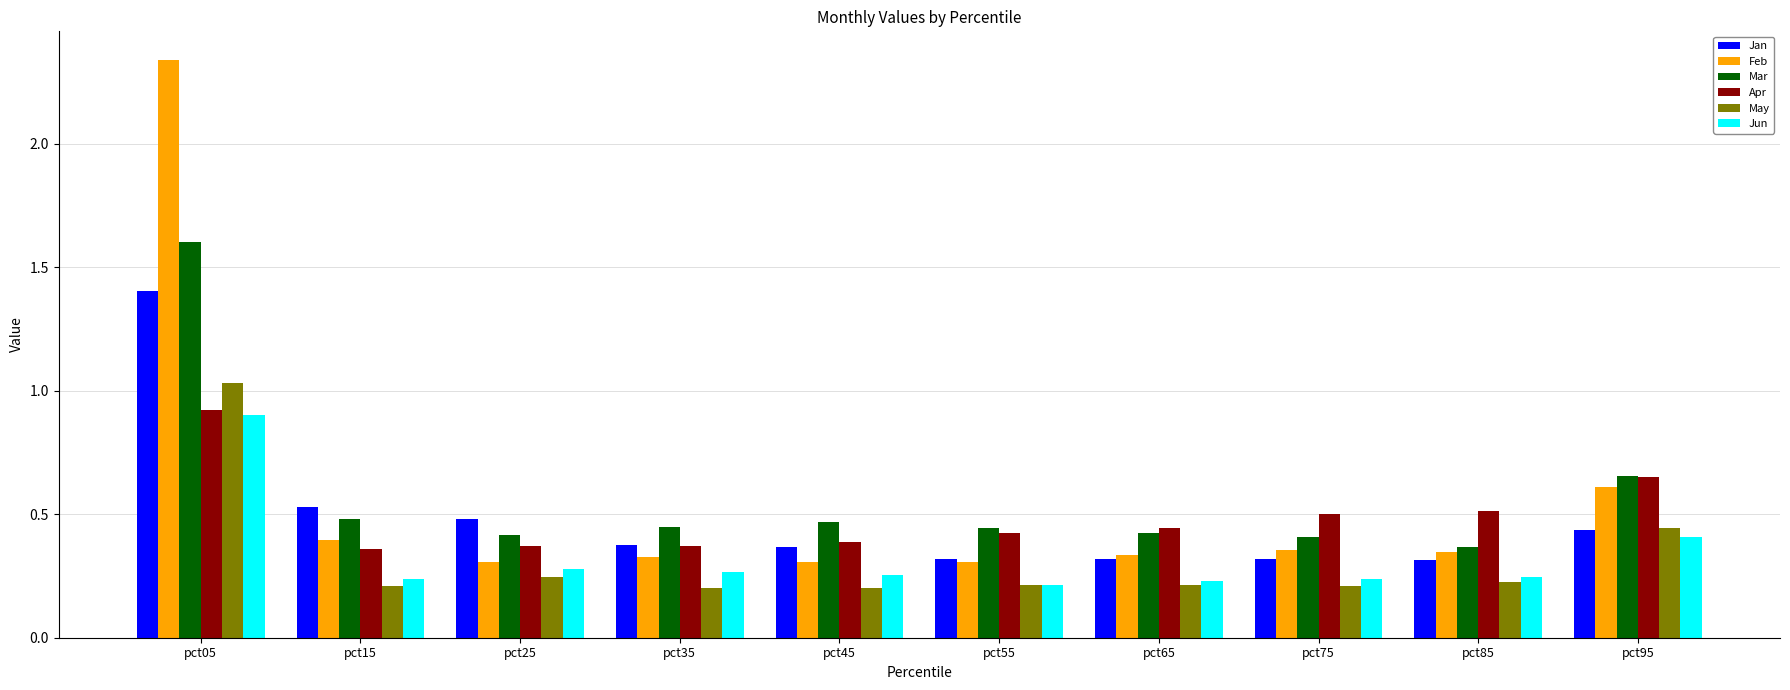

Which series has the largest range (max minus min)?

Feb